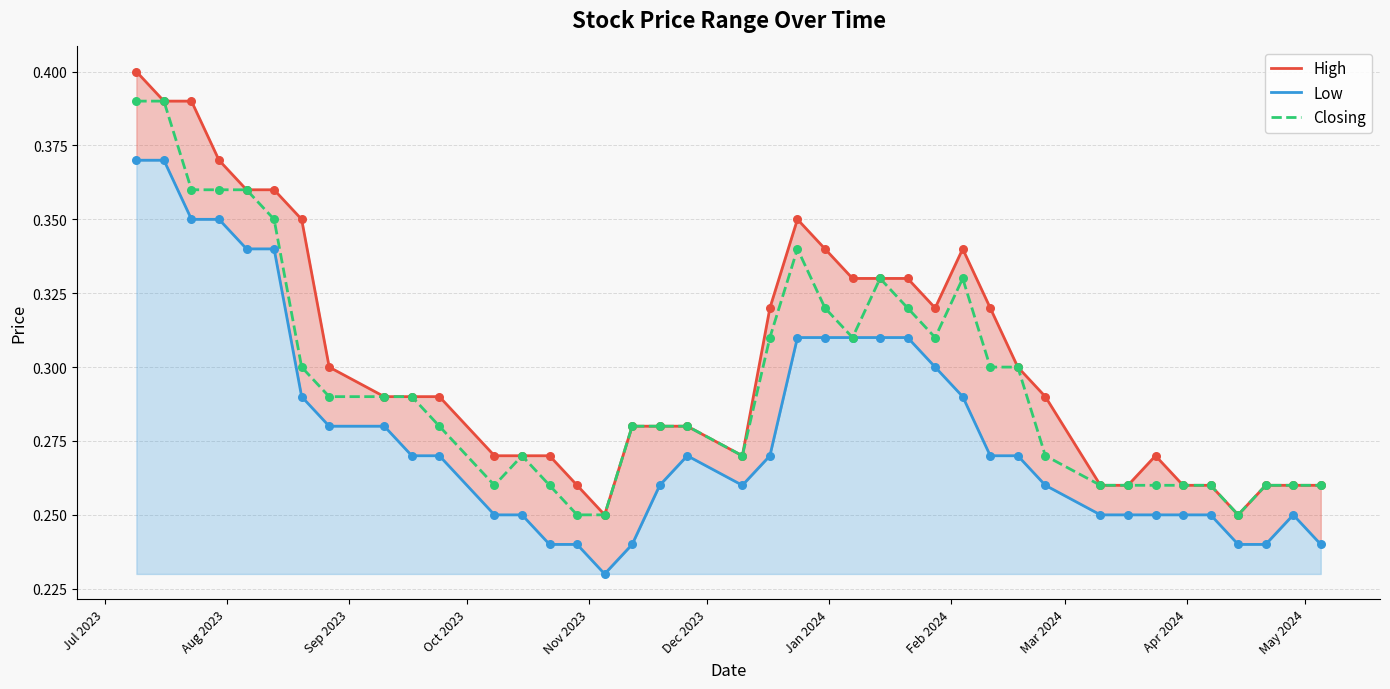

Which series has the widest spread of Y values?

High